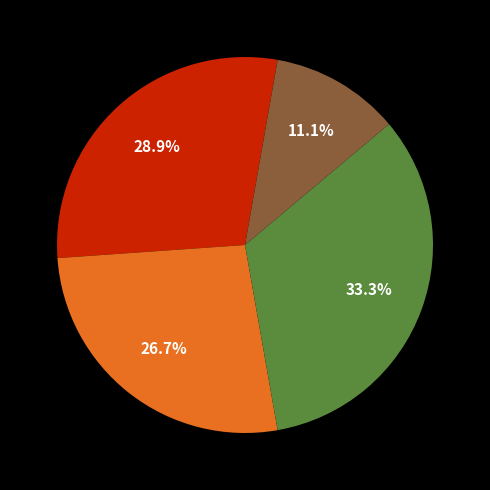

Is there any slice that represents more than half of the pie?

No